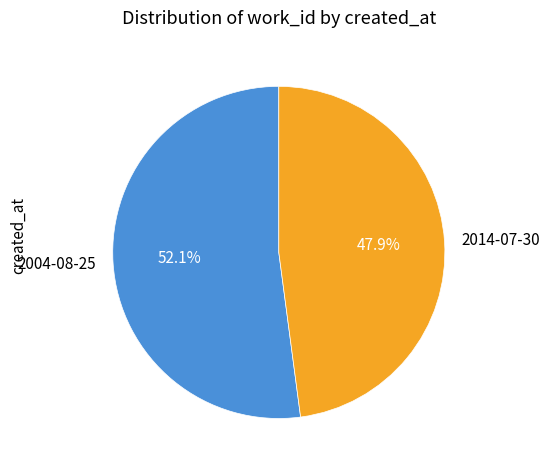

What percentage is the 2004-08-25 slice, to the nearest percent?

52%